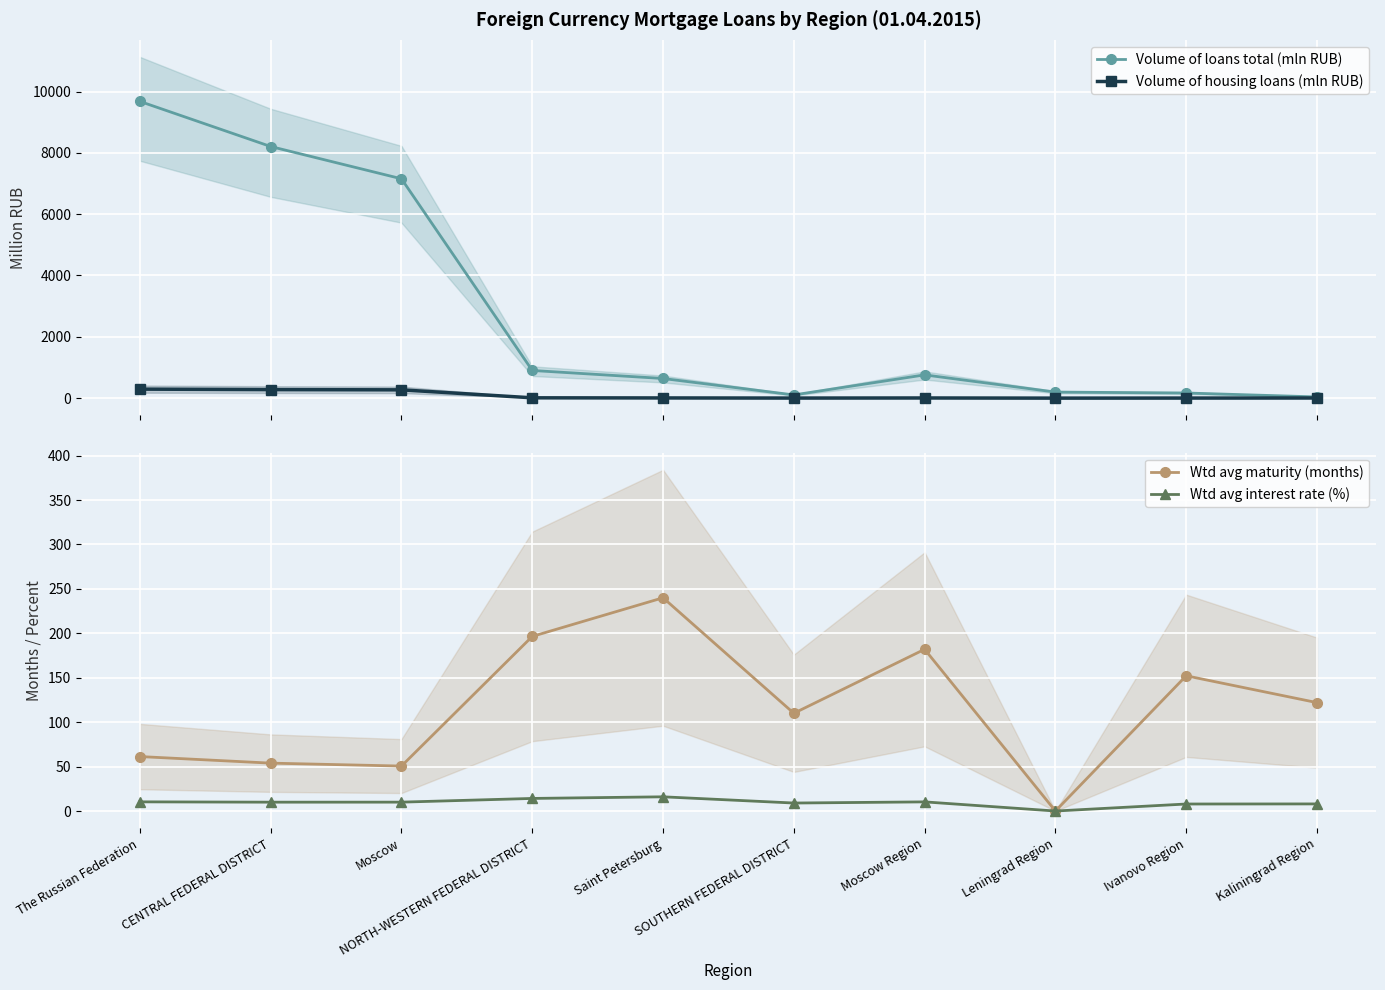

At which category does Wtd avg interest rate (%) reach its first local valley?

CENTRAL FEDERAL DISTRICT